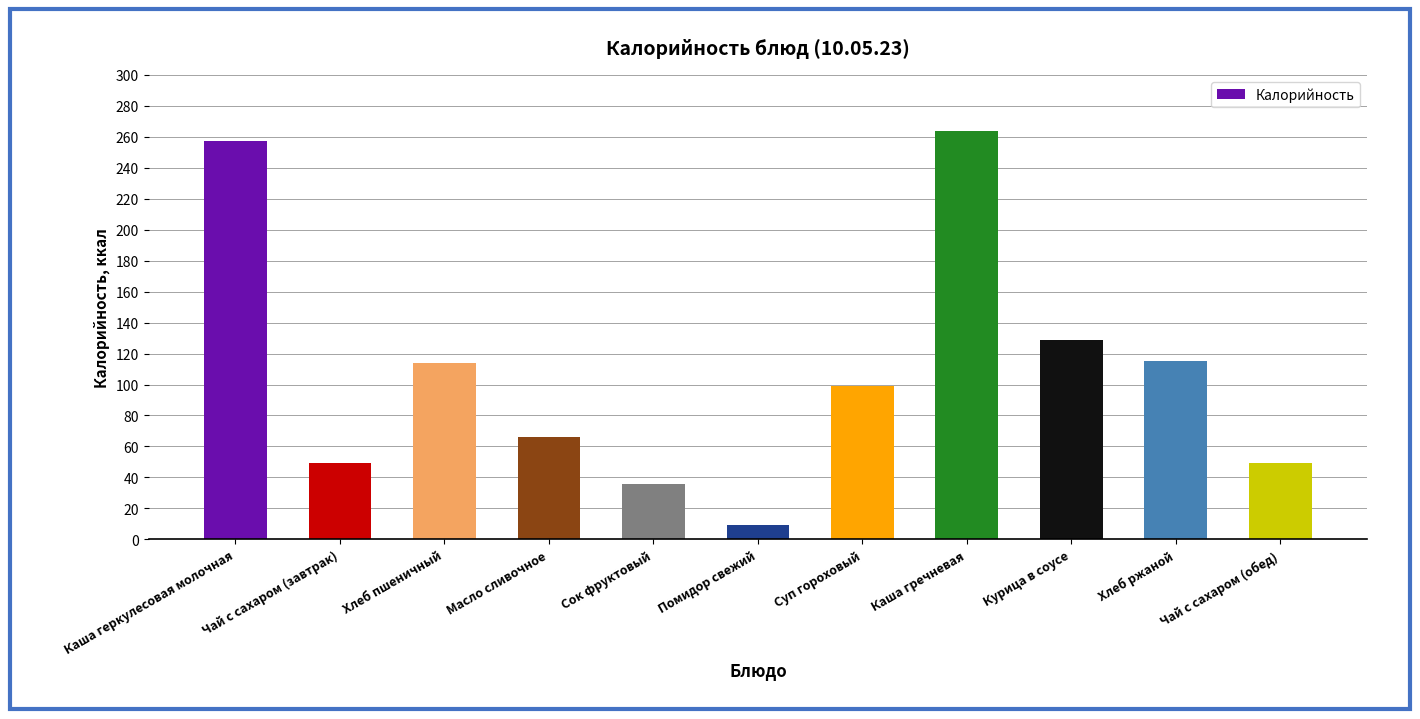

Where does the data first go above 99?

Каша геркулесовая молочная